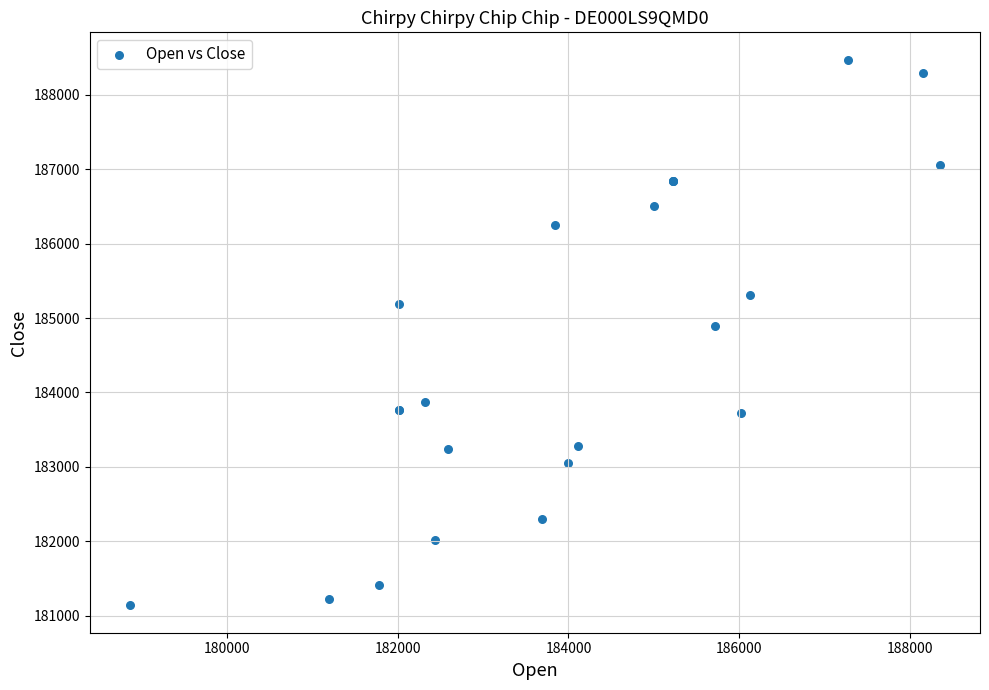

What Y value in the scatter plot is closest to 184805?

184897